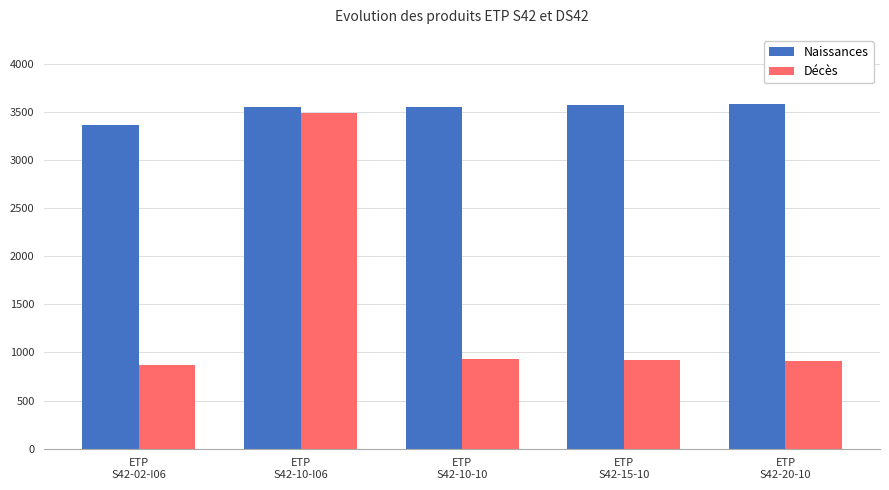

Does the chart contain any negative values?

No